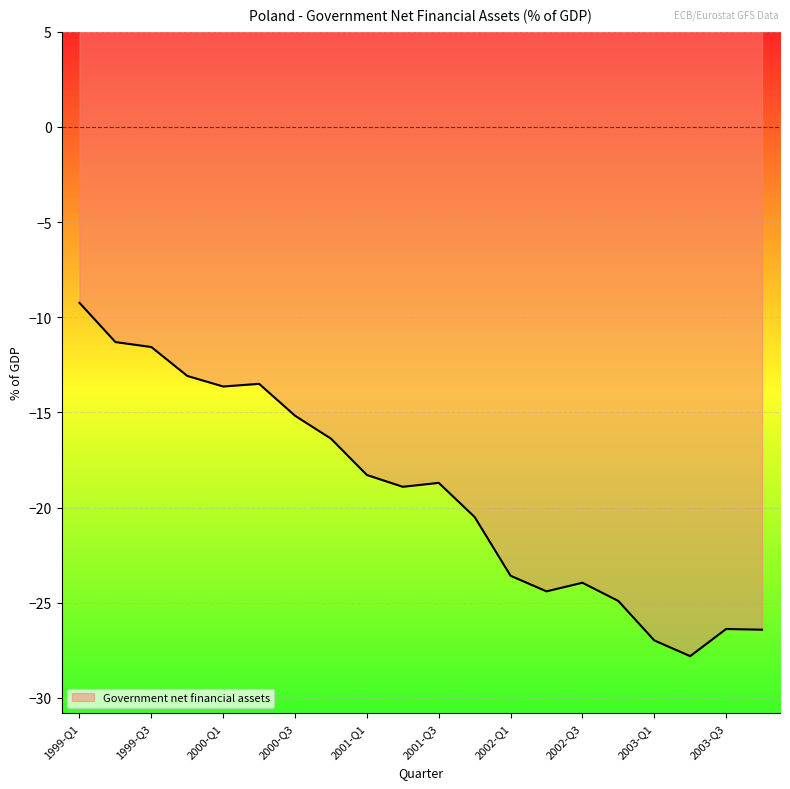

List the labels in order of value, largest first.

1999-Q1, 1999-Q2, 1999-Q3, 1999-Q4, 2000-Q2, 2000-Q1, 2000-Q3, 2000-Q4, 2001-Q1, 2001-Q3, 2001-Q2, 2001-Q4, 2002-Q1, 2002-Q3, 2002-Q2, 2002-Q4, 2003-Q3, 2003-Q4, 2003-Q1, 2003-Q2